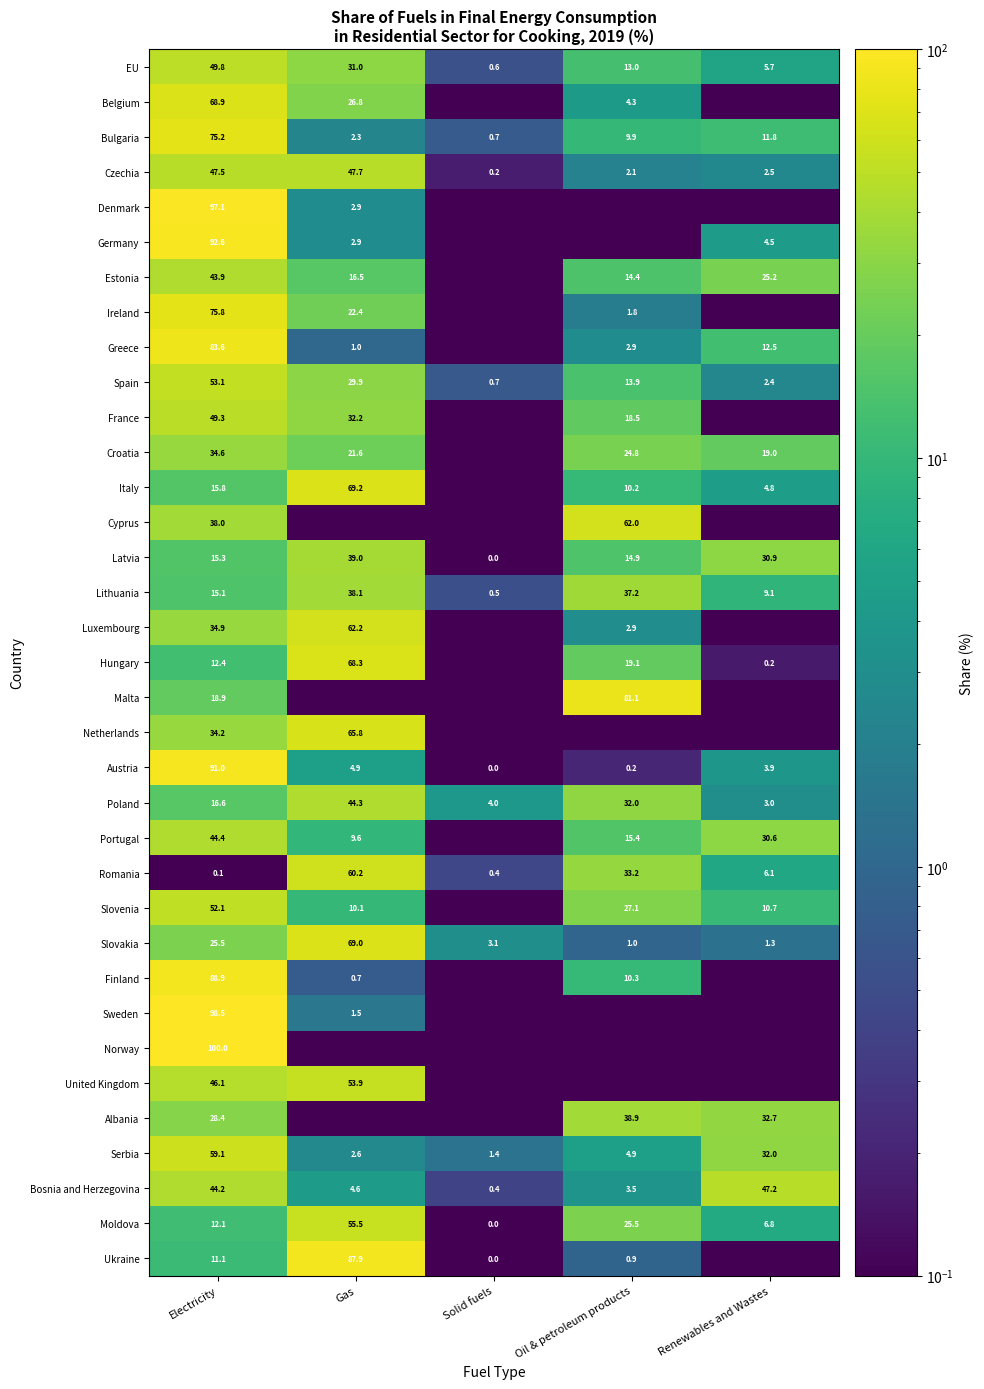

Rank the categories by Bulgaria value from lowest to highest.

Solid fuels, Gas, Oil & petroleum products, Renewables and Wastes, Electricity